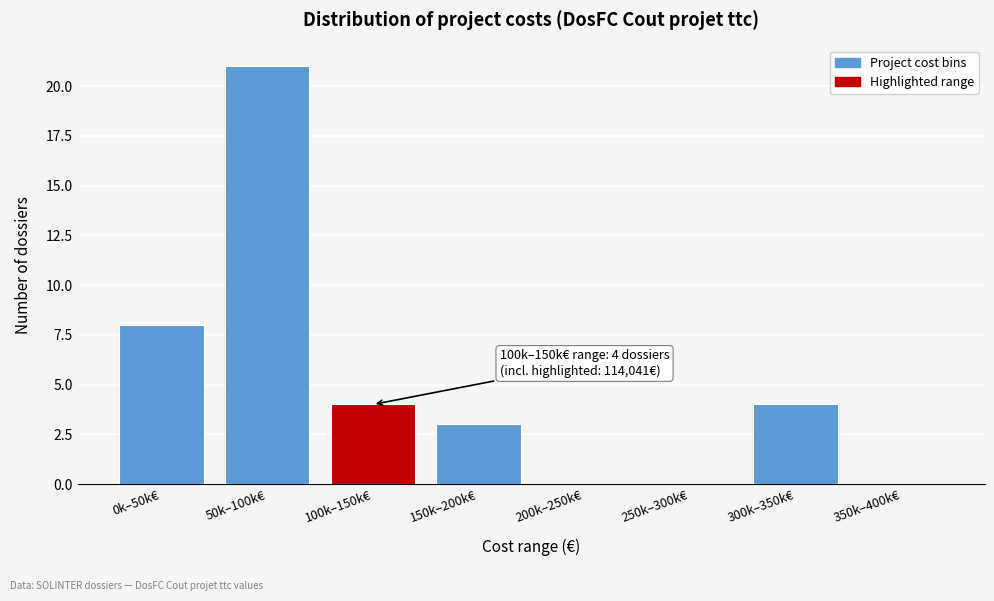

Reading left to right, transcribe all the data shown in this chart.

0k–50k€=8	50k–100k€=21	100k–150k€=4	150k–200k€=3	200k–250k€=0	250k–300k€=0	300k–350k€=4	350k–400k€=0